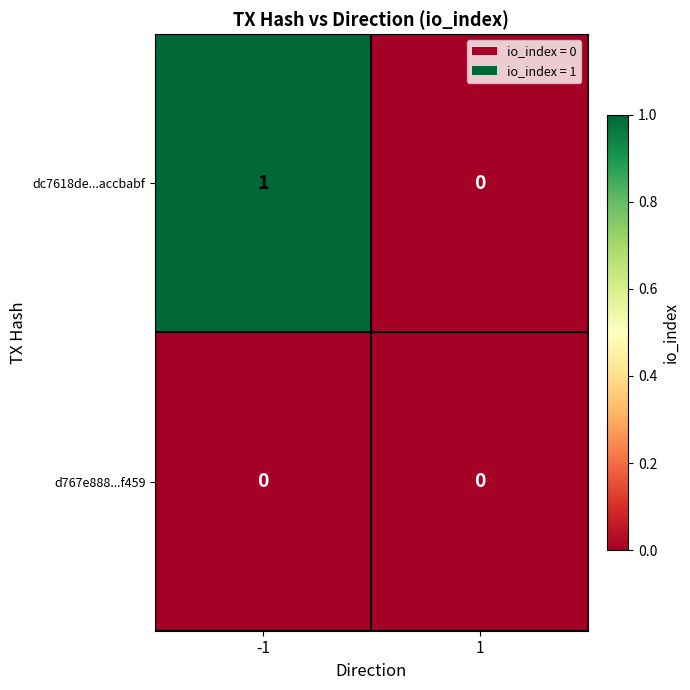

True or false: dc7618de...accbabf has a value of 2 at -1.

False